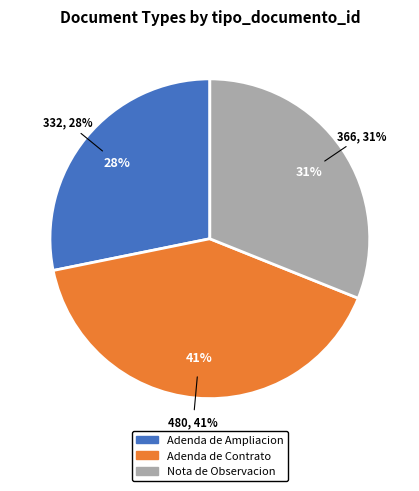

What is the total percentage of Adenda de Ampliacion (166) and Adenda de Contrato (240)?

34.5%